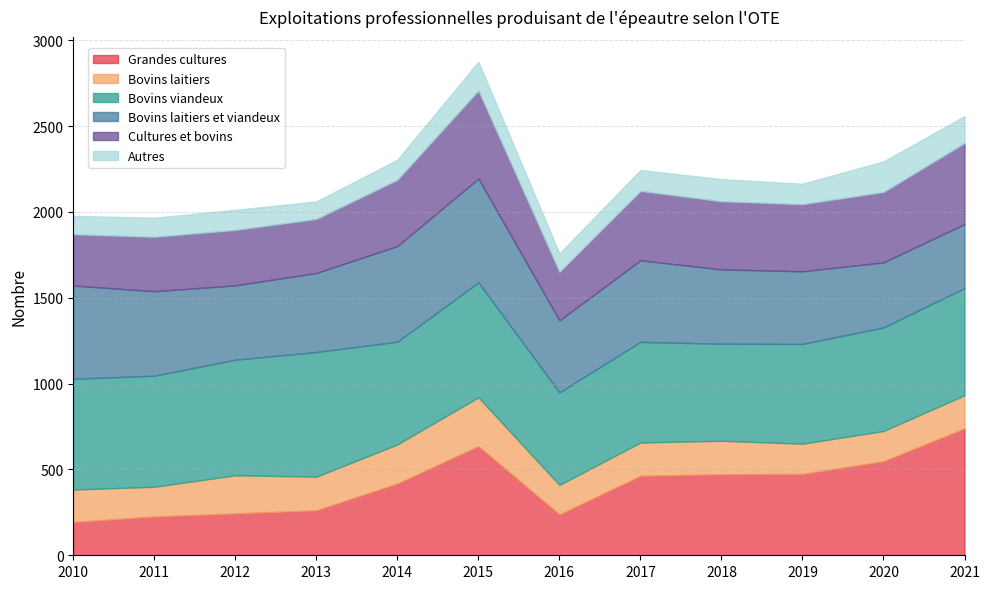

At which category is the sum across all series the highest?

2015